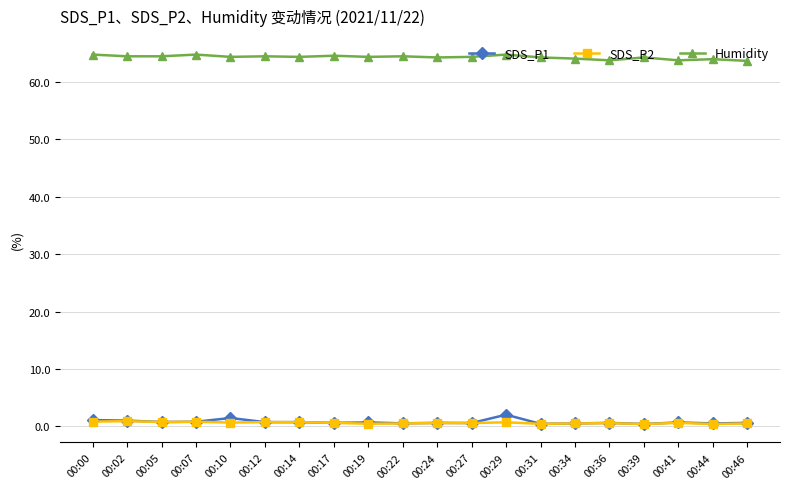

How many categories are shown in the chart?

20